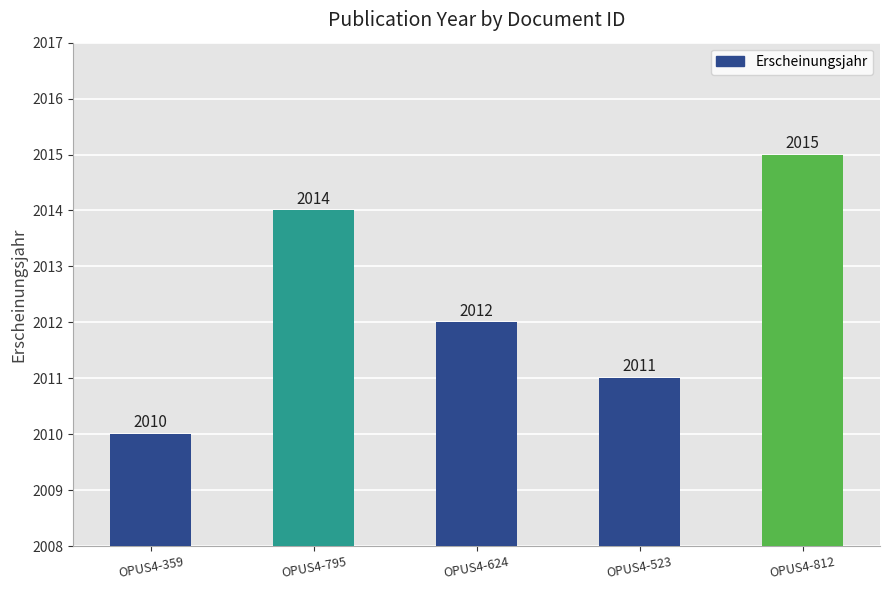

Rank the categories by value from highest to lowest.

OPUS4-812, OPUS4-795, OPUS4-624, OPUS4-523, OPUS4-359